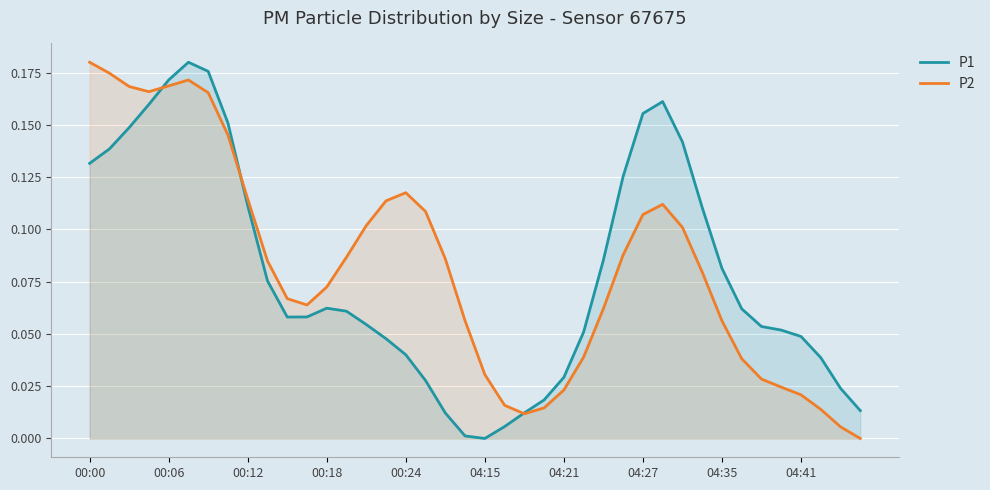

At how many categories does at least one series exceed 0?

40